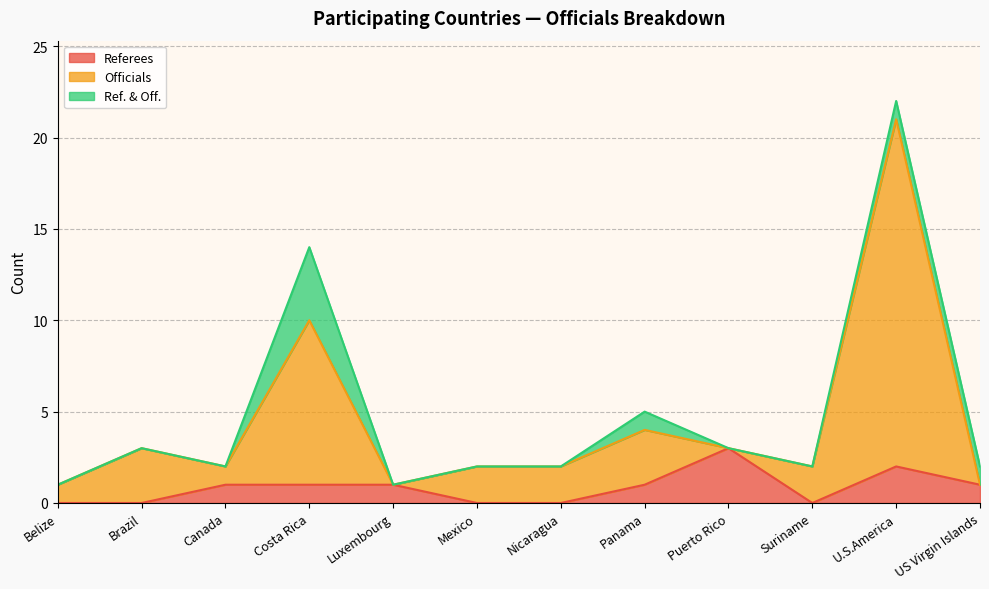

True or false: Officials and Referees cross at least once.

False